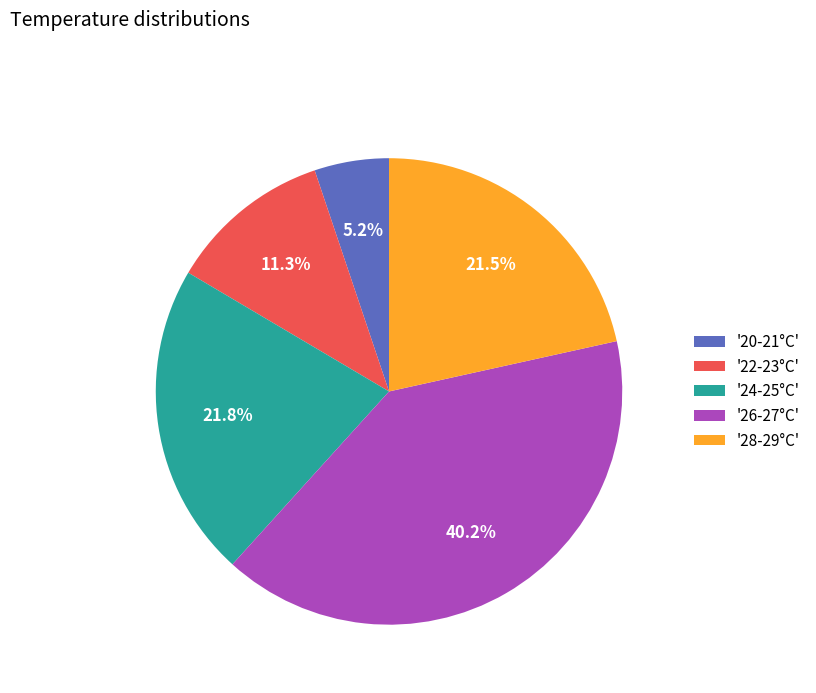

Count the number of slices in the pie.

5